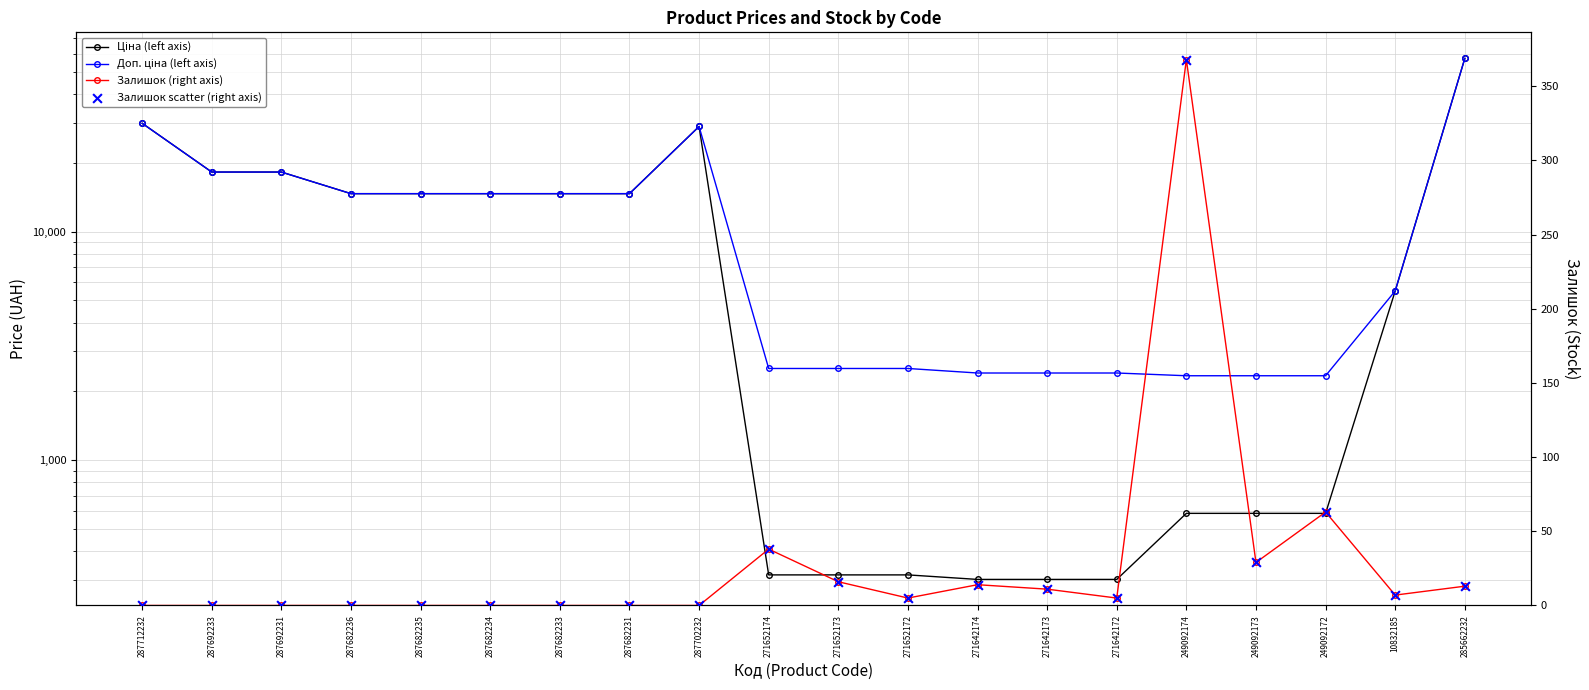

Which series has the widest spread of Y values?

Ціна (left axis)